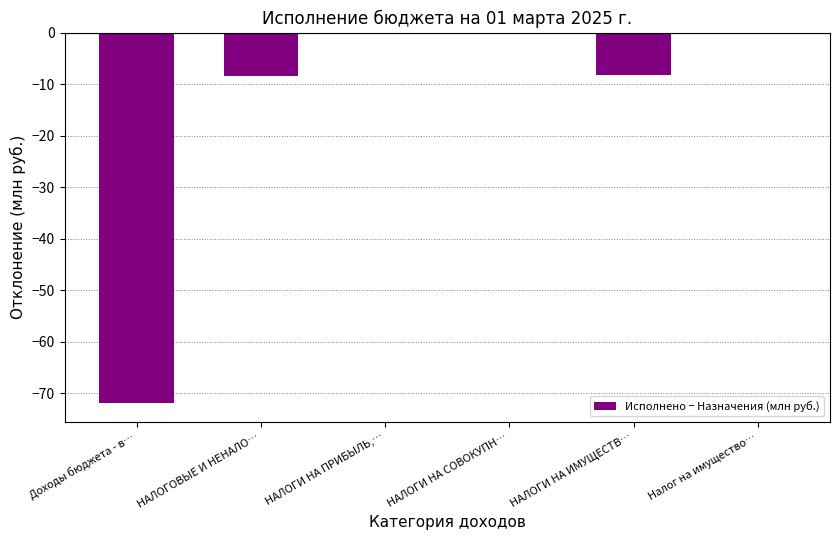

Are the bars horizontal?

No